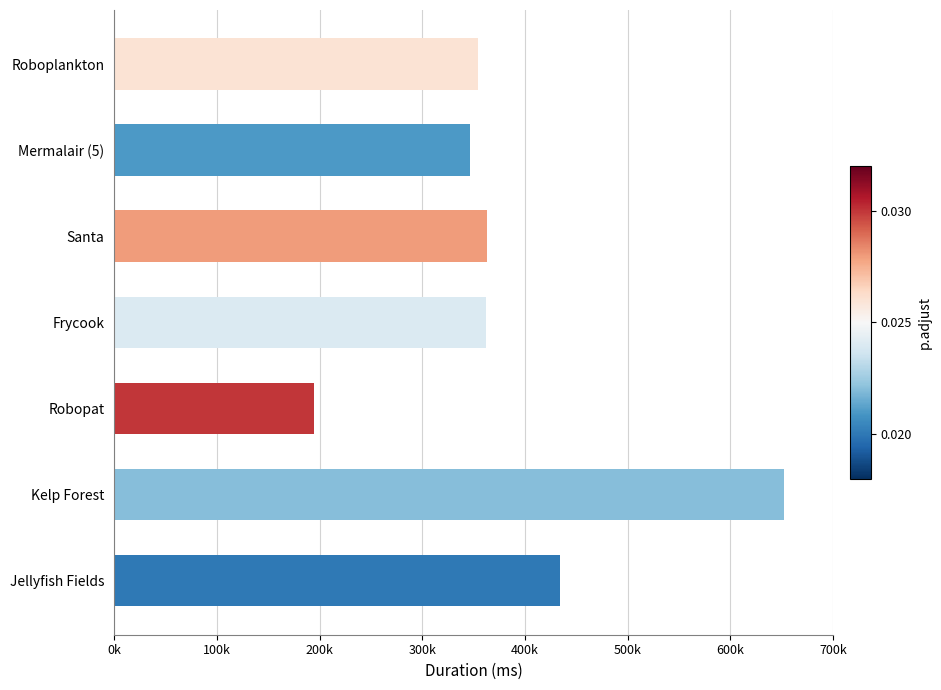

Are the bars horizontal?

Yes